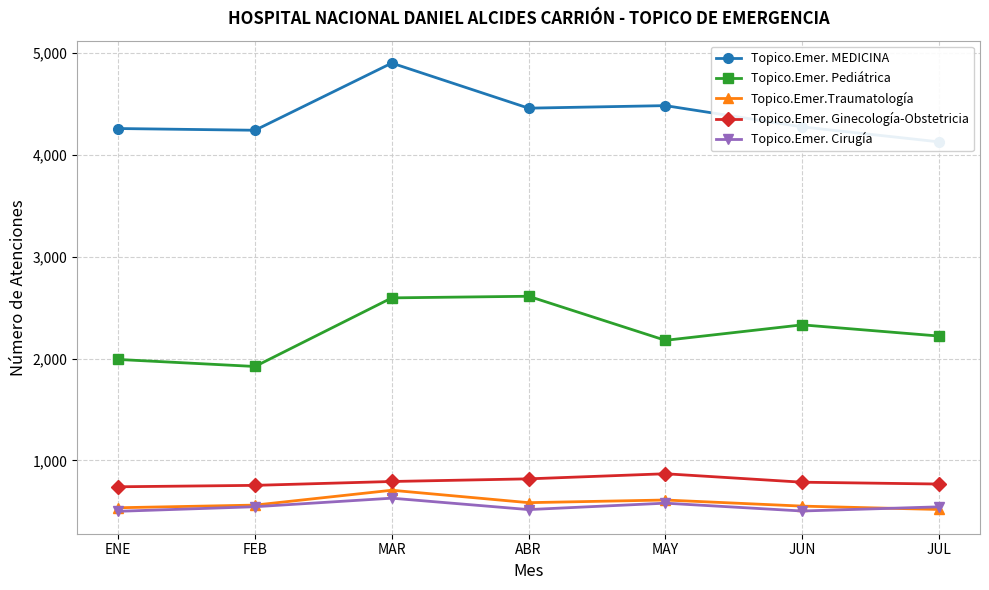

Reading left to right, what are all the values shown in this chart?

Topico.Emer. MEDICINA: 4260	4243	4903	4460	4485	4276	4129
Topico.Emer. Pediátrica: 1991	1922	2596	2612	2179	2331	2221
Topico.Emer.Traumatología: 534	560	706	584	610	550	517
Topico.Emer. Ginecología-Obstetricia: 740	754	792	818	868	785	767
Topico.Emer. Cirugía: 499	544	628	516	579	502	543